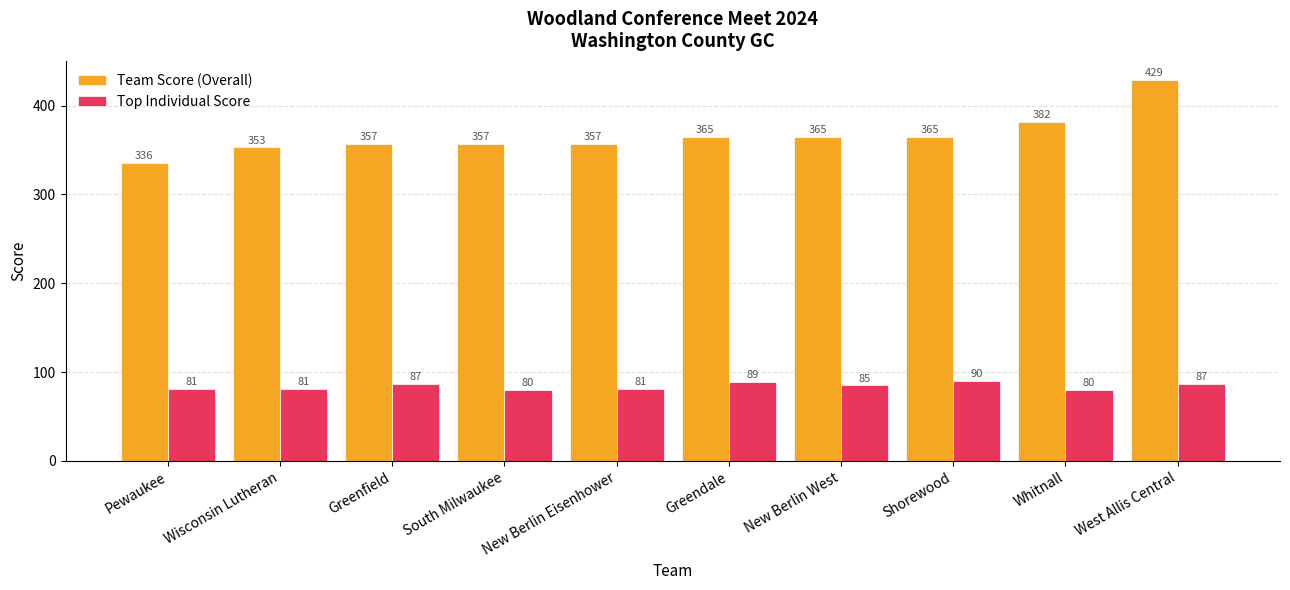

What is the sum of all Team Score (Overall) values?

3666